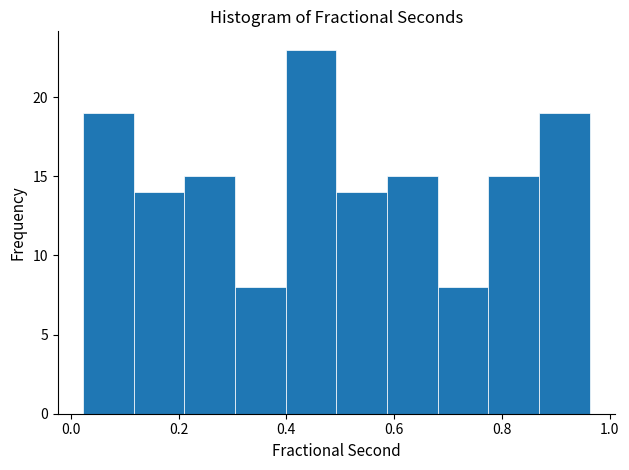

Reading left to right, transcribe this chart: for each bar, give the range it covers on the x-axis and its height. Neither the bar edges nor the heights are printed on the chart, so give them approximately, as read against the axes.

0.02 to 0.12: 19
0.12 to 0.22: 14
0.22 to 0.30: 15
0.30 to 0.40: 8
0.40 to 0.50: 23
0.50 to 0.58: 14
0.58 to 0.68: 15
0.68 to 0.78: 8
0.78 to 0.86: 15
0.86 to 0.96: 19